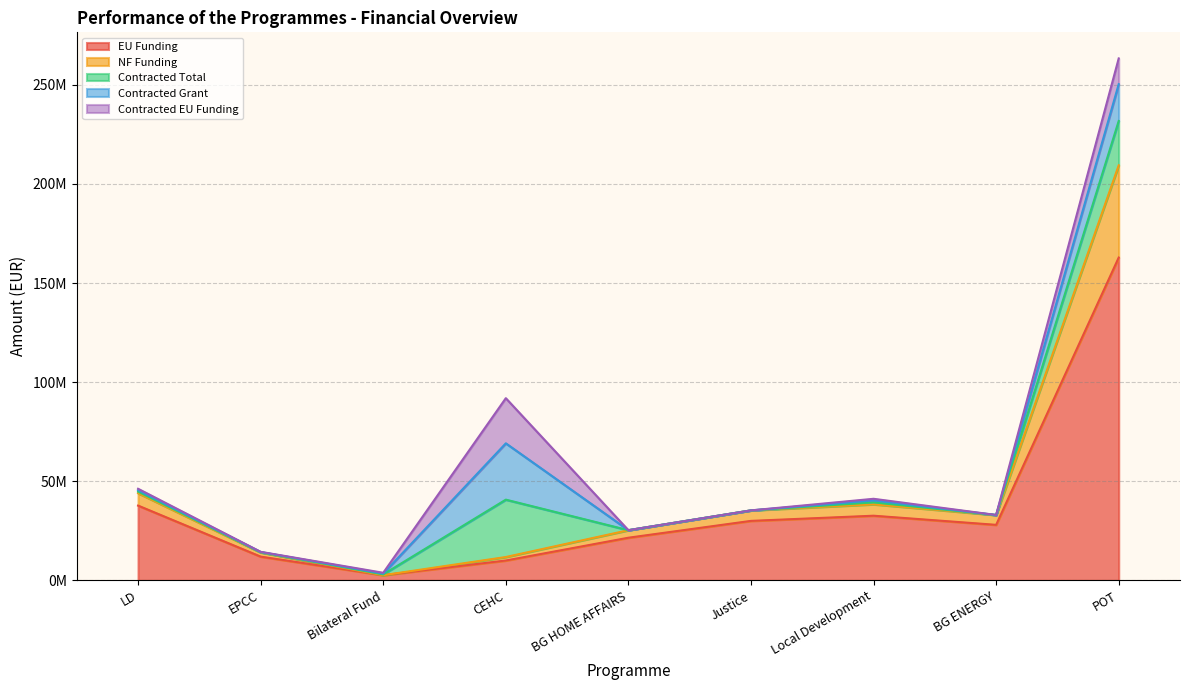

What is the difference between the highest and lowest values at Local Development?

31774264.7